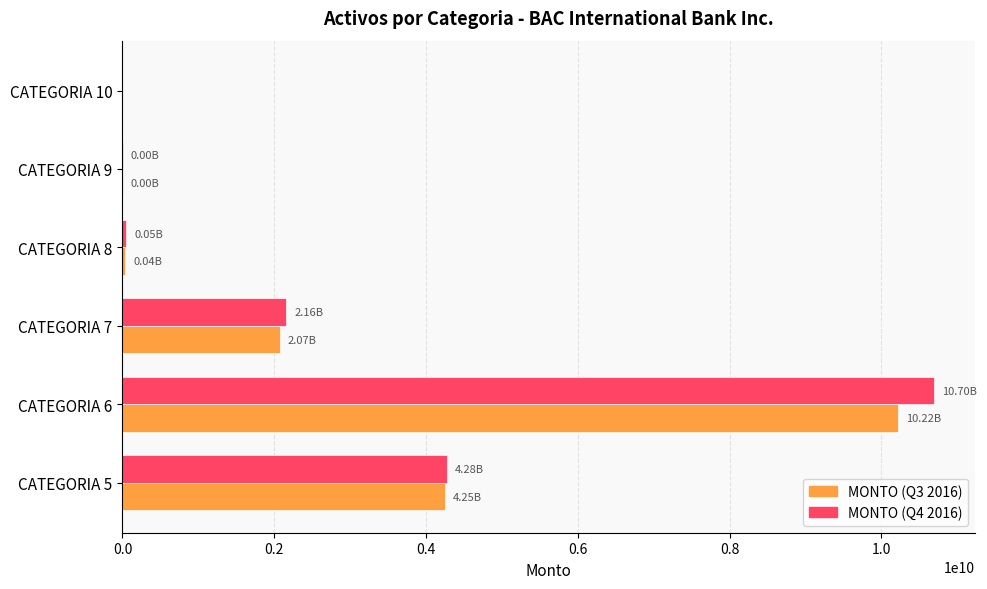

At which category is the sum across all series the highest?

CATEGORIA 6